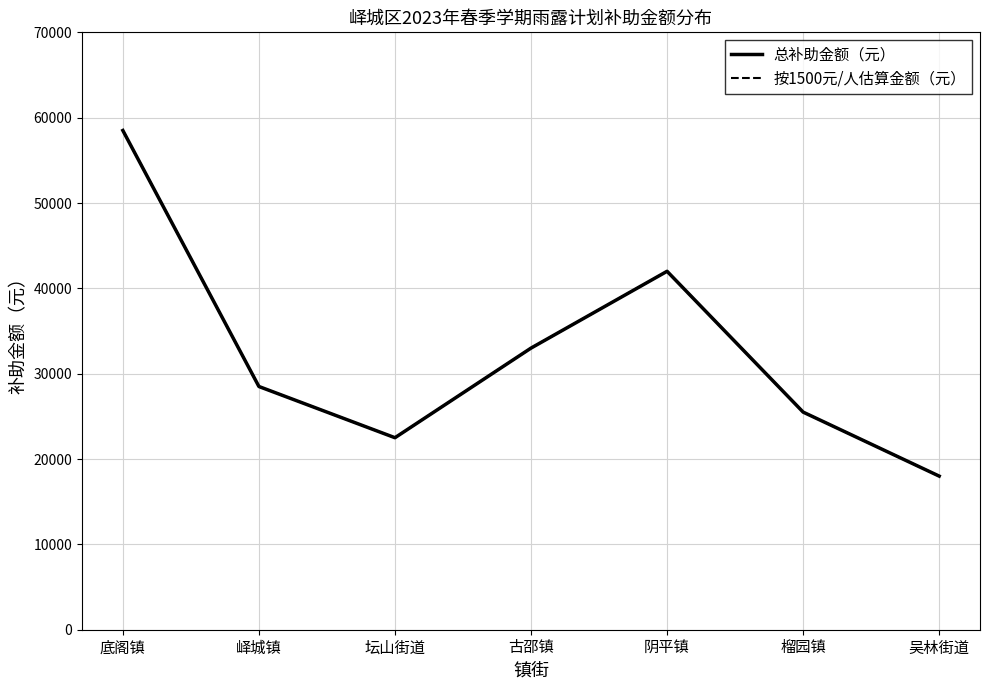

Does the chart have visible grid lines?

Yes